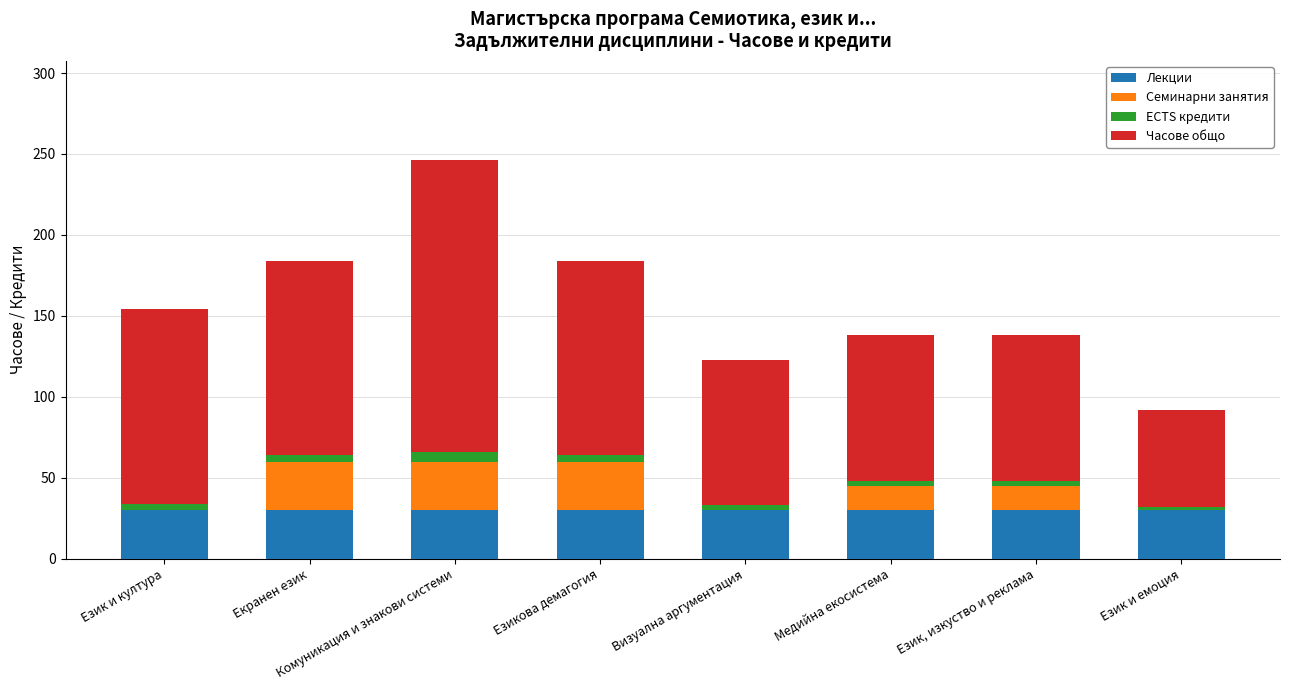

The Лекции series shows 44 at Екранен език. True or false?

False